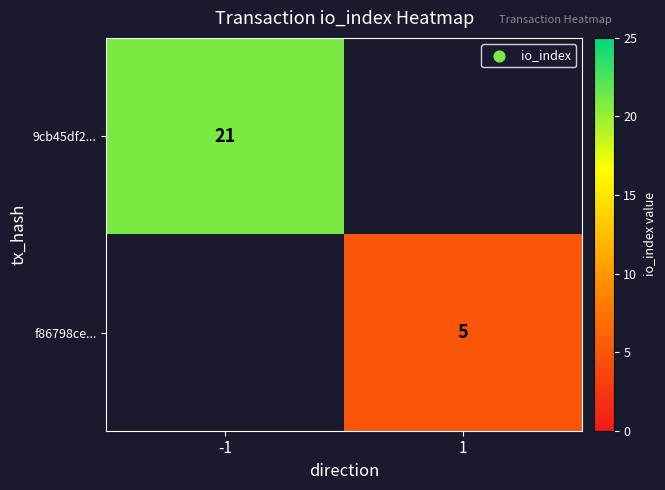

The 9cb45df2... series shows 8 at -1. True or false?

False